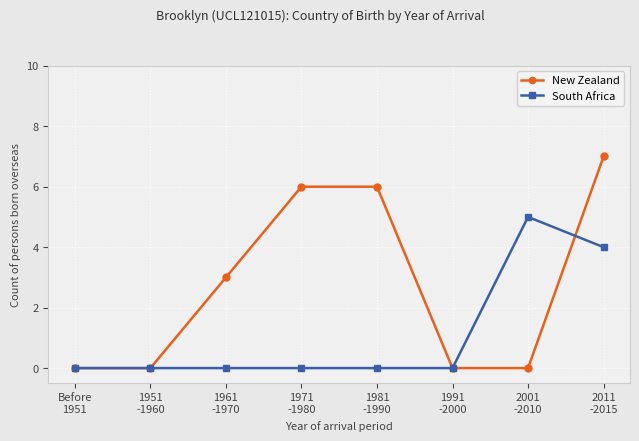

What is the average value of the New Zealand series?

3